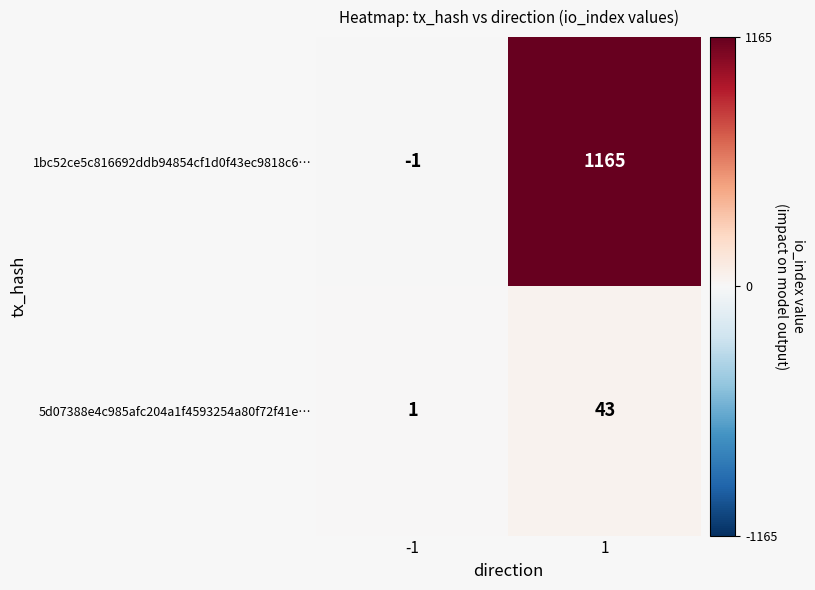

At -1, list the series in order from smallest to largest.

1bc52ce5c816692ddb94854cf1d0f43ec9818c6…, 5d07388e4c985afc204a1f4593254a80f72f41e…